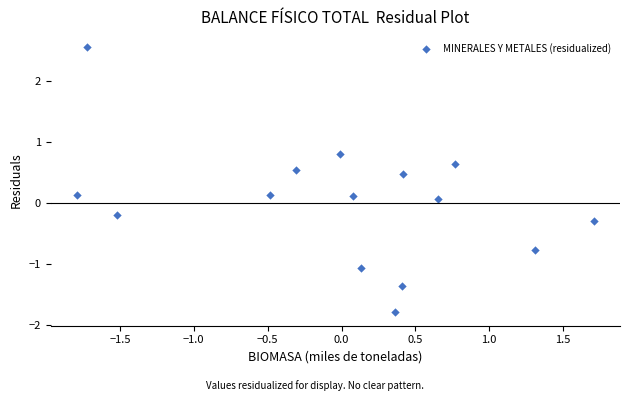

What is the range of X values (max minus min)?

3.5